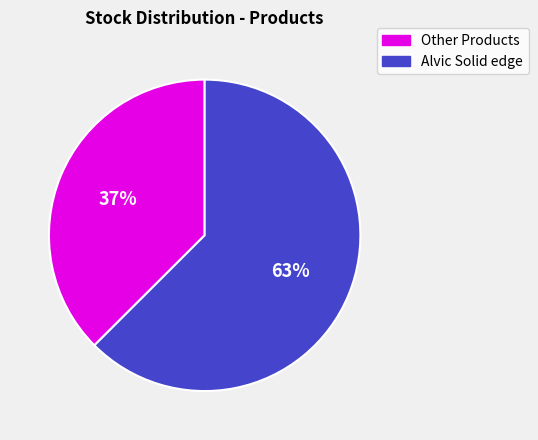

To the nearest percent, what is the average slice percentage?

50%